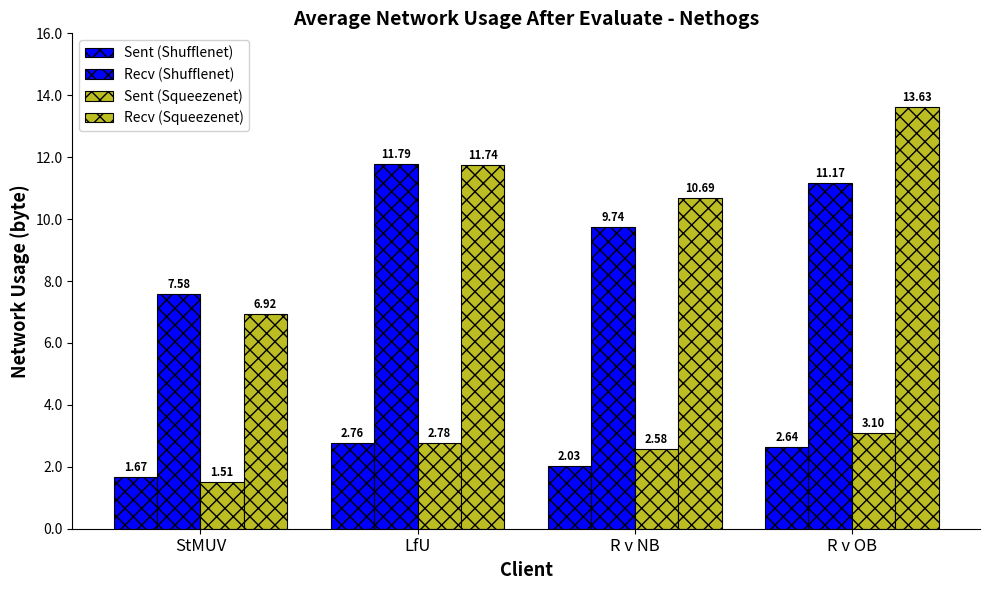

The value of Sent (Squeezenet) at LfU is 1.3. True or false?

False